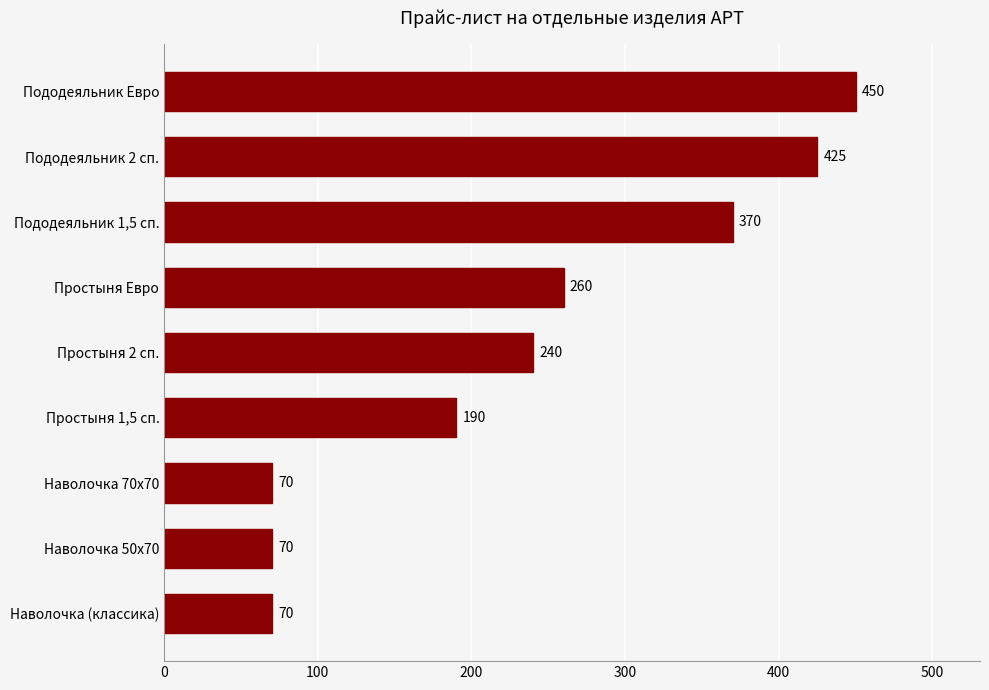

What is the change in value from Пододеяльник 2 сп. to Простыня 1,5 сп.?

-235